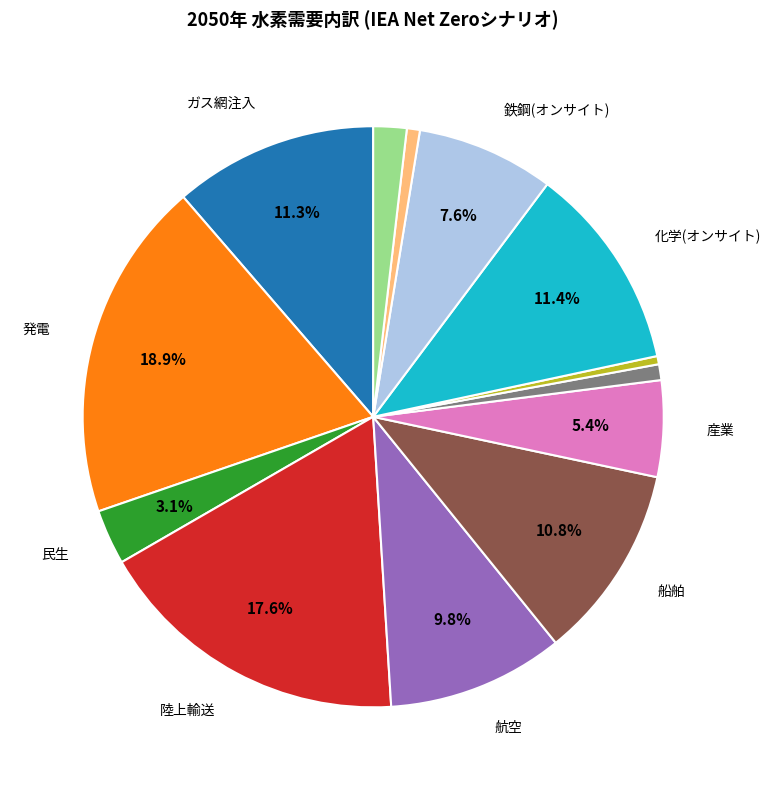

Does any single category account for the majority?

No